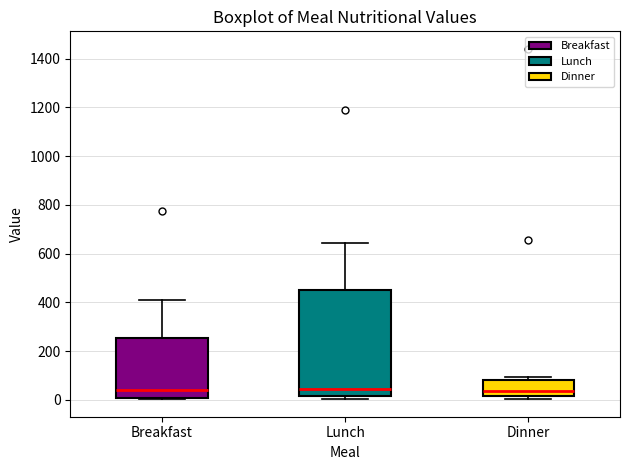

Comparing the boxes themselves (not the whiskers), which one is the tallest?

Lunch